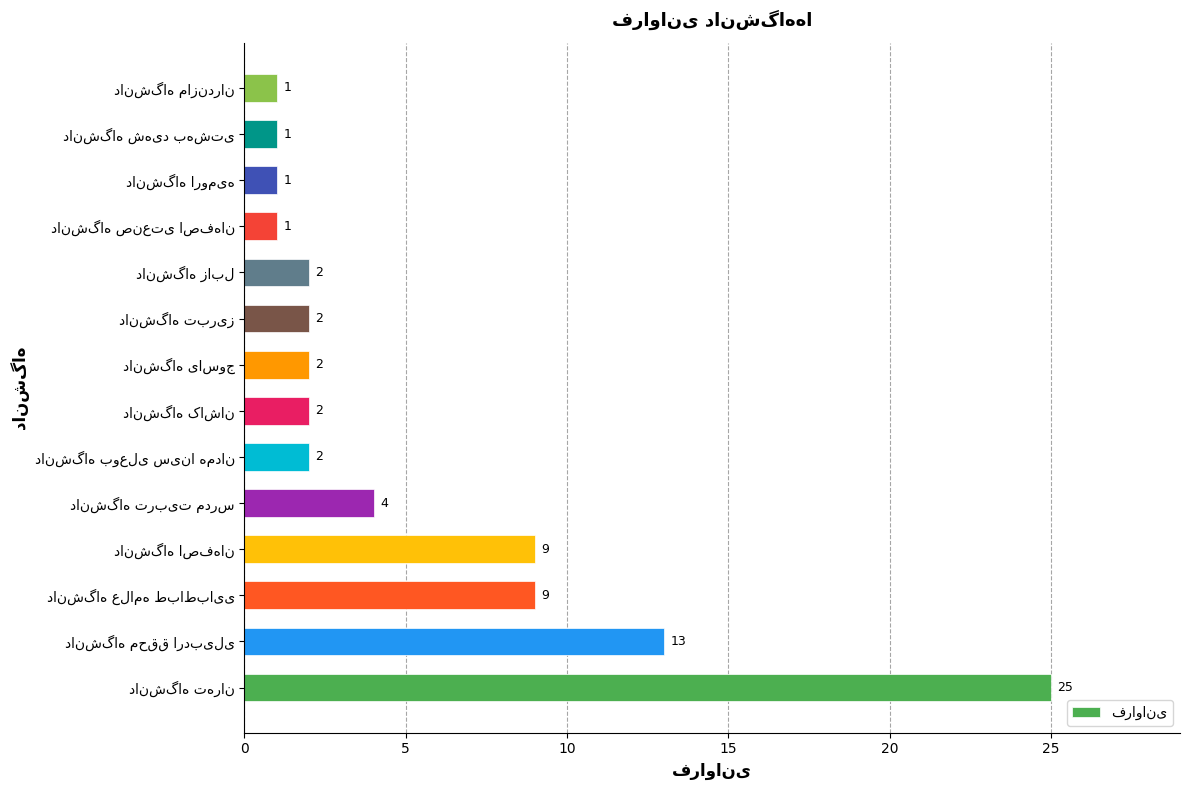

What is the sum of all values?

74